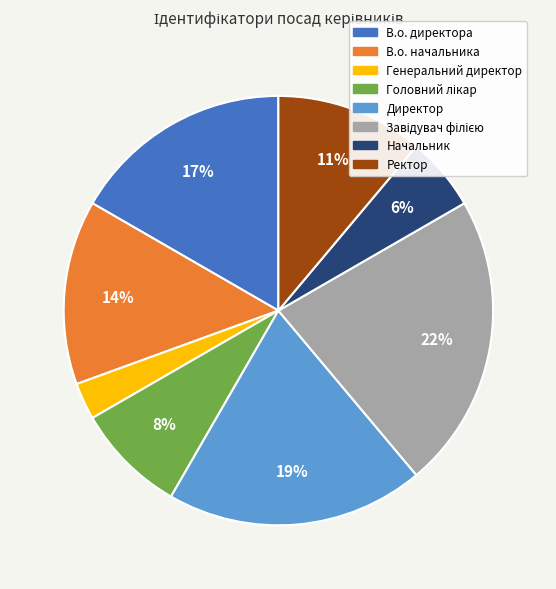

To the nearest percent, what portion does В.о. начальника represent?

14%